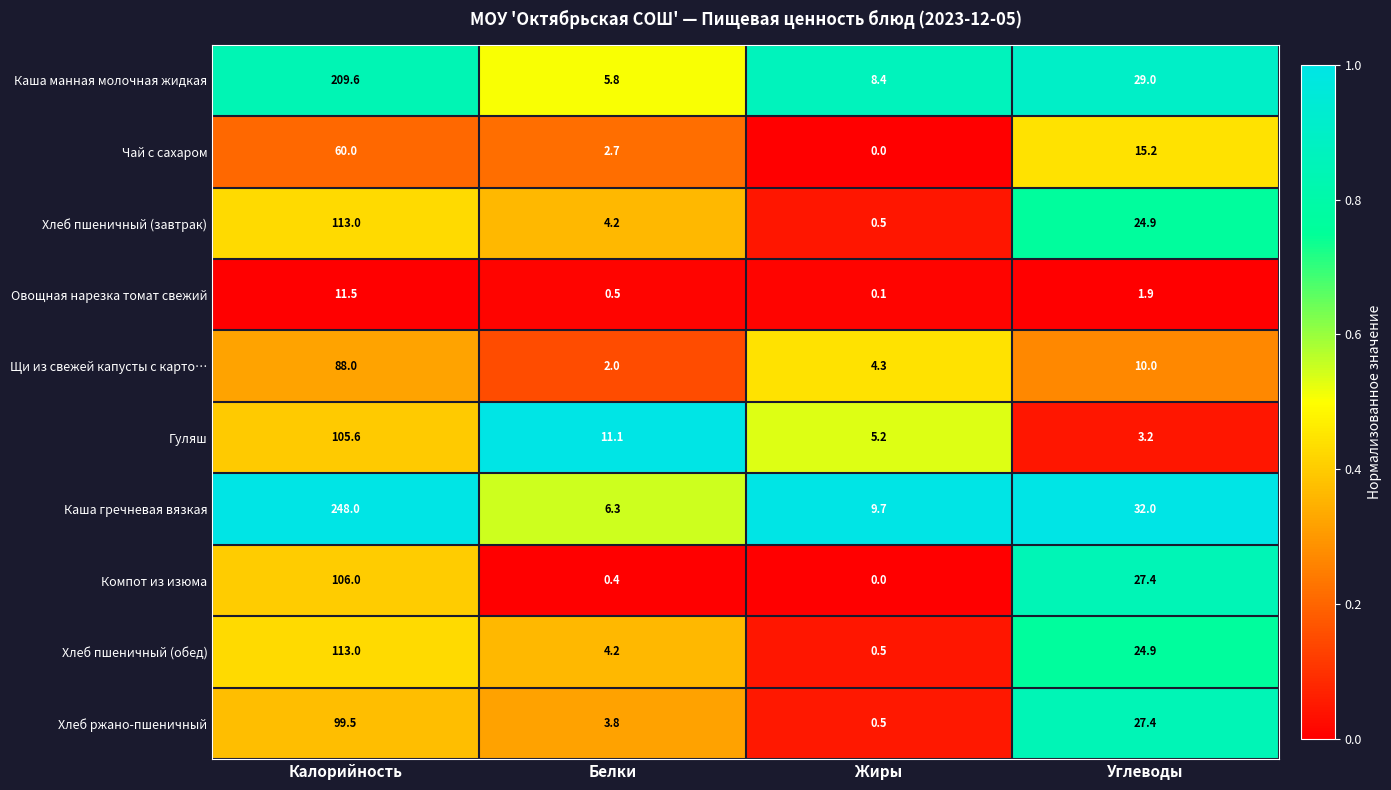

Is it true that Каша манная молочная жидкая equals 209.6 at Калорийность?

True